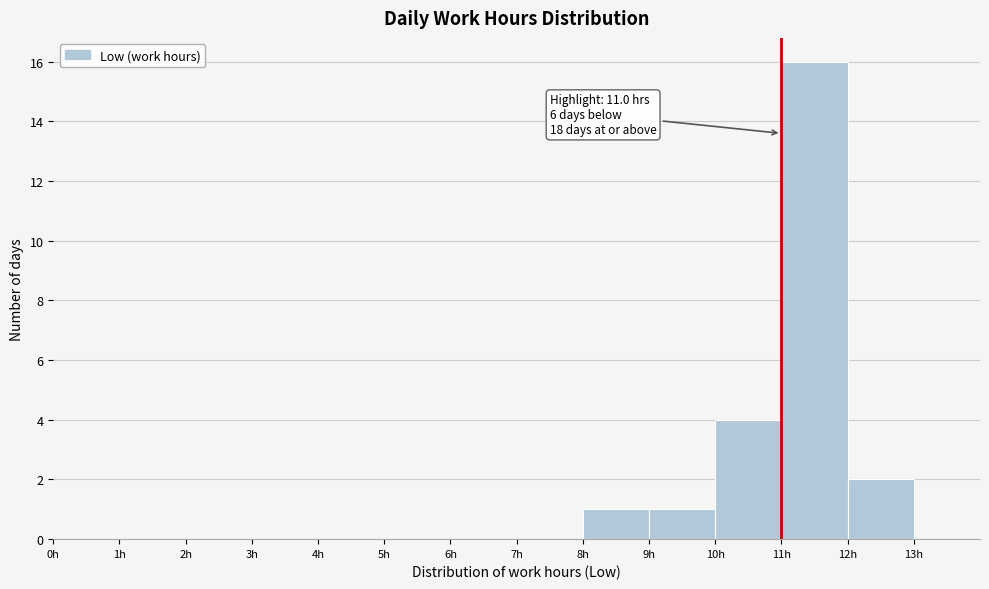

Over which range of the x-axis is the bar tallest?

11 to 12